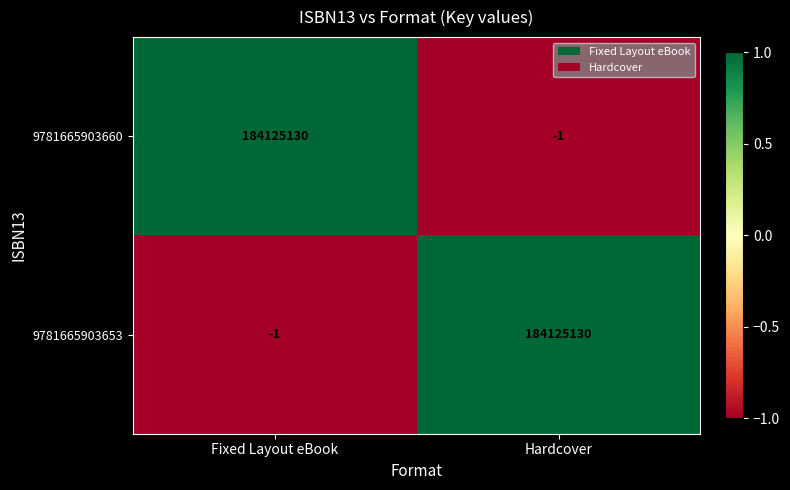

What is the approximate value of 9781665903653 at Hardcover, to the nearest 10?

184125130